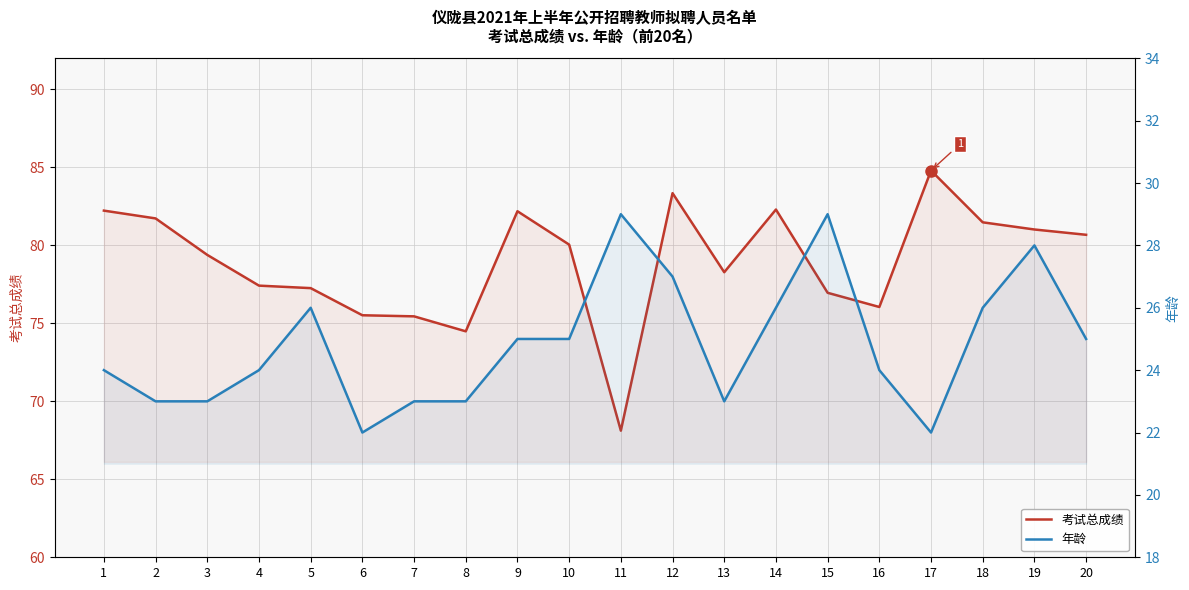

At which label does 年龄 reach its minimum?

6